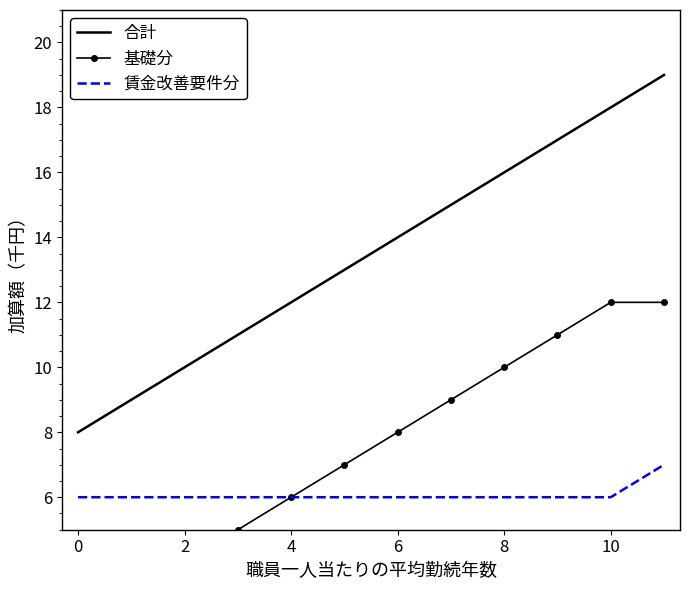

The value of 合計 at 0 is 13. True or false?

False